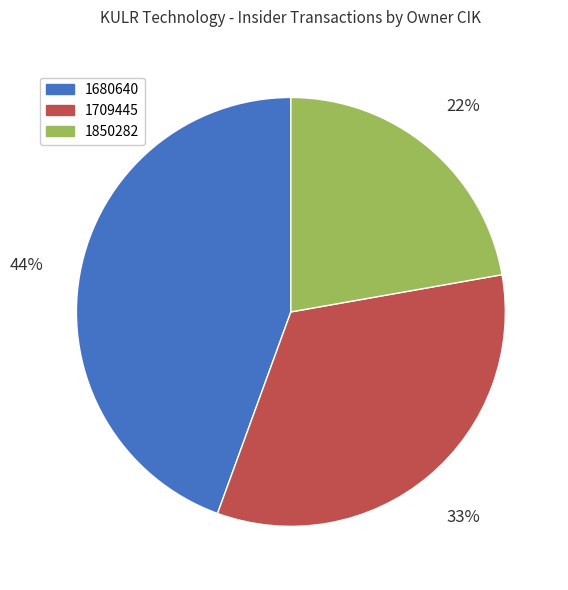

To the nearest percent, what percentage of the pie is 1709445?

33%